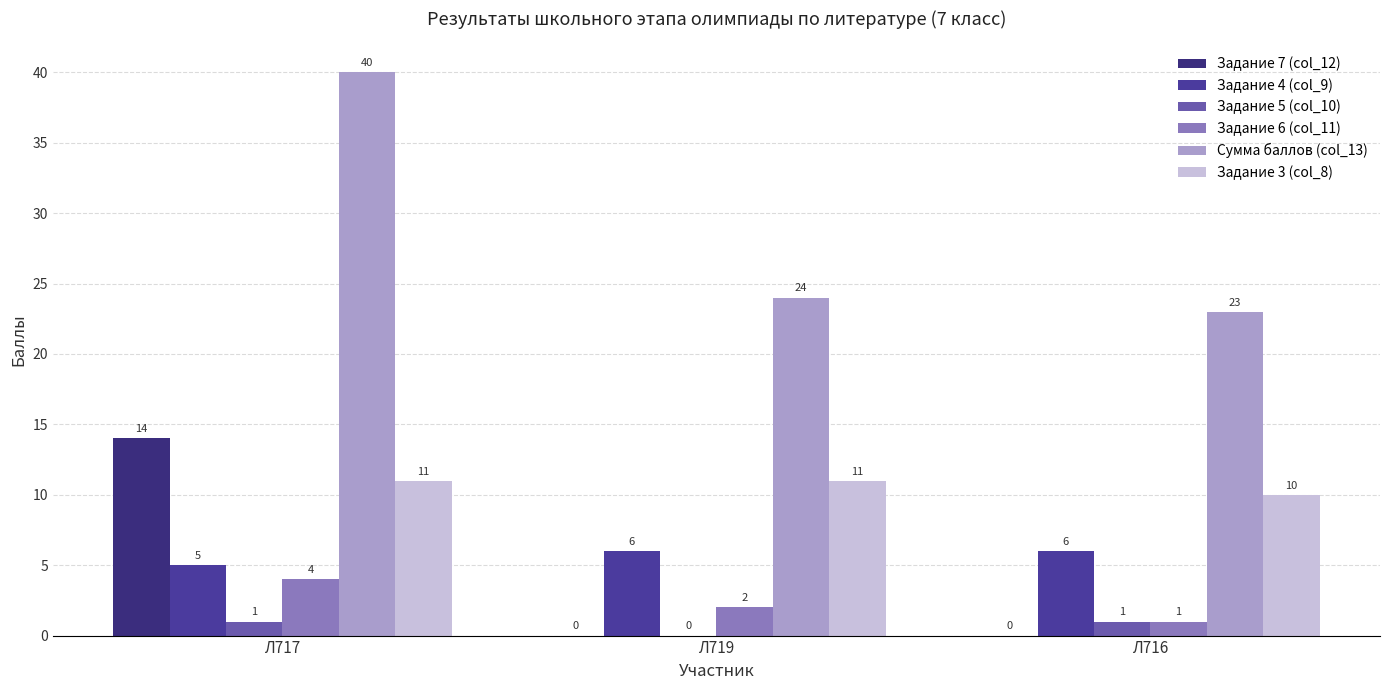

Where is Задание 6 (col_11) nearest to the value 2?

Л719